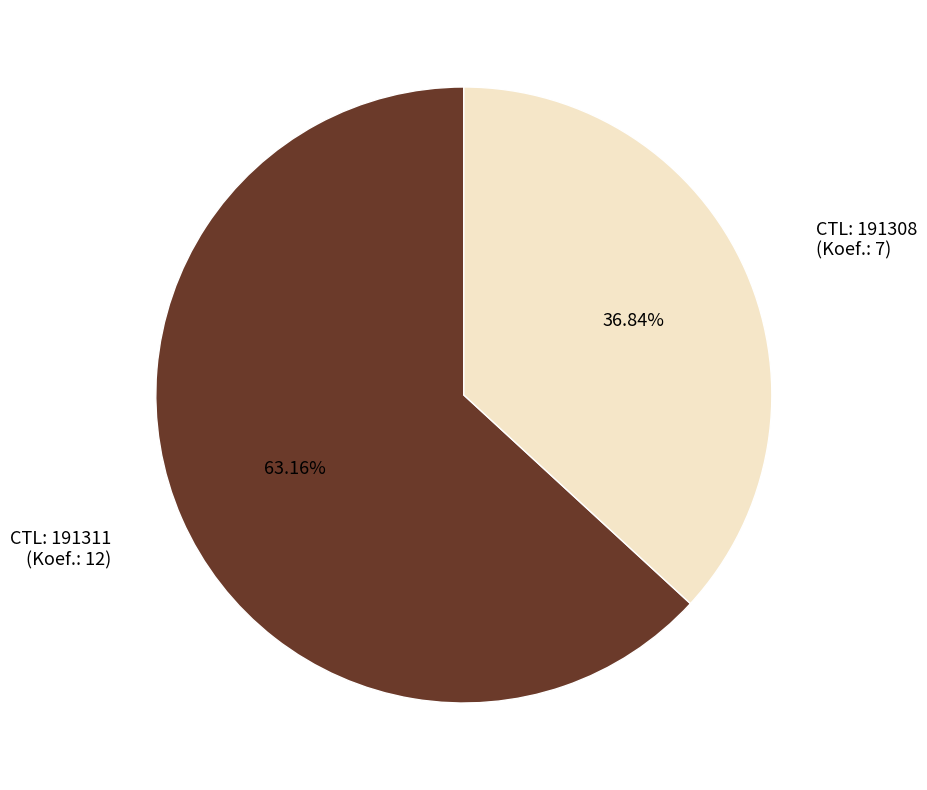

Is there a majority slice in this chart?

Yes